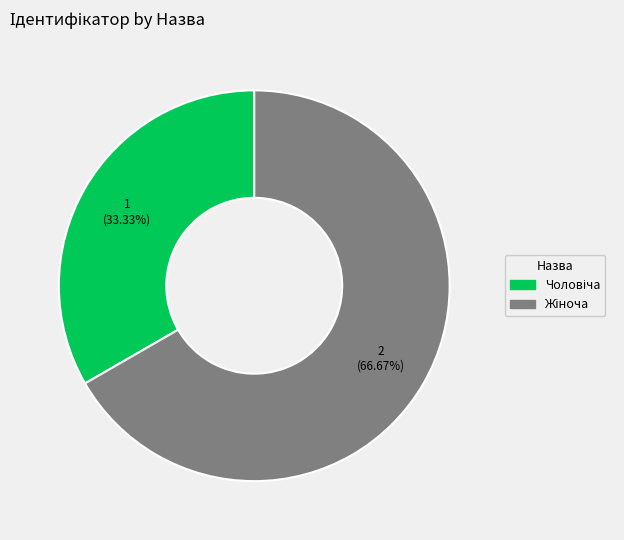

How many segments does this pie chart have?

2